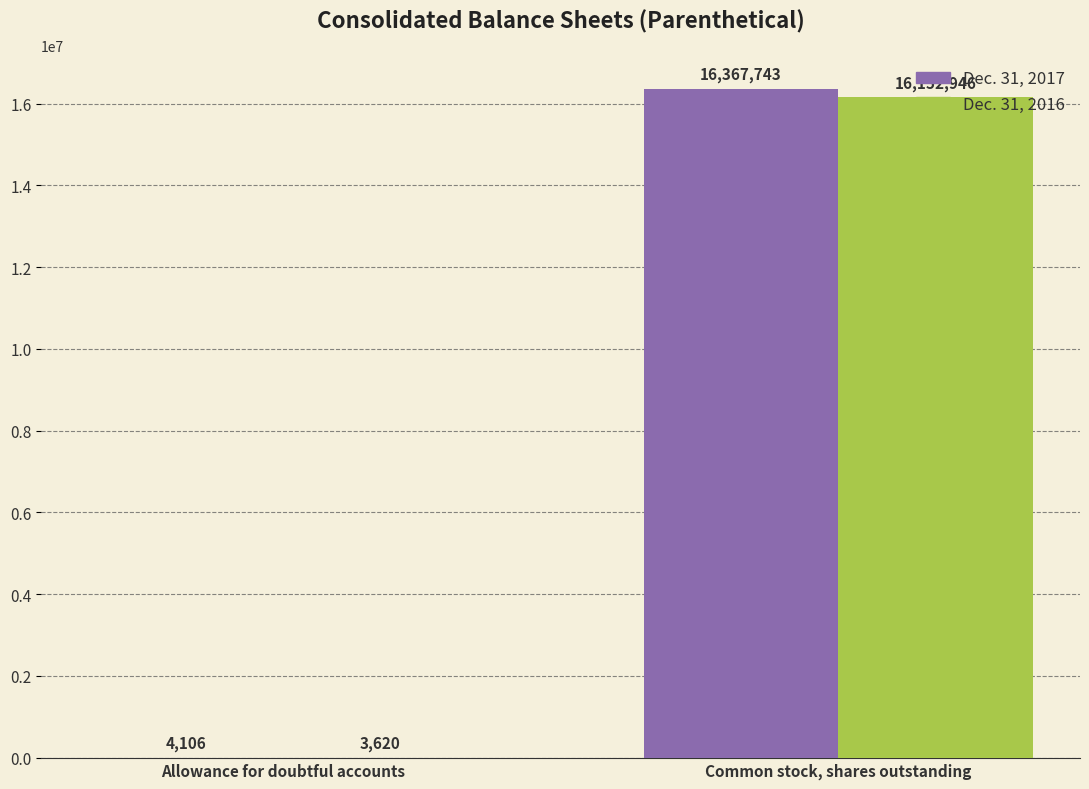

Count the number of data series in this chart.

2